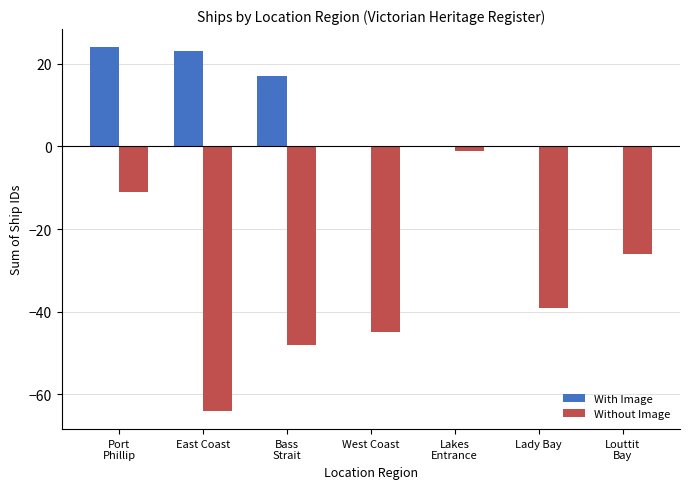

Are the bars grouped side by side (vs. stacked)?

Yes